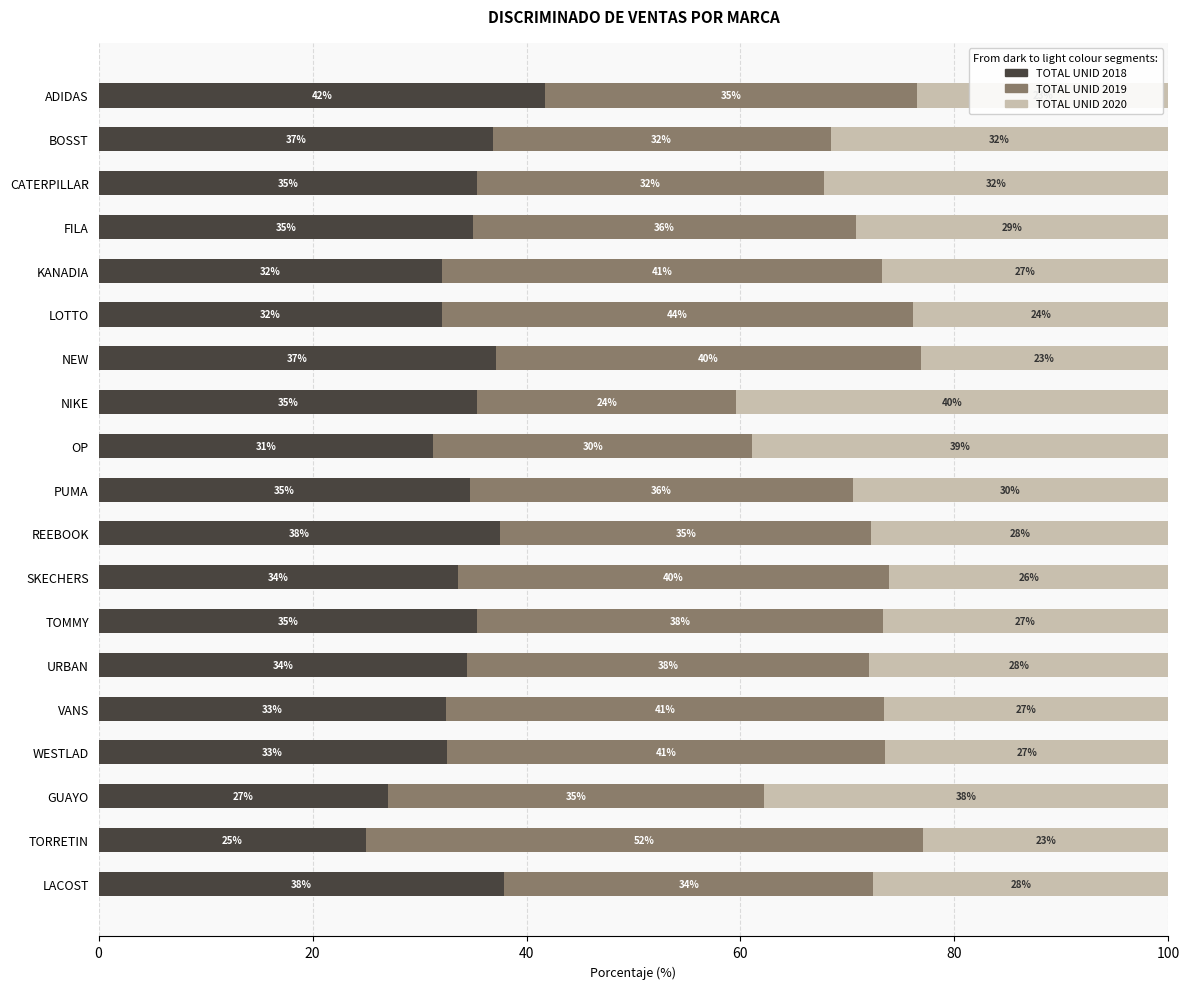

How many distinct data groups are displayed?

3